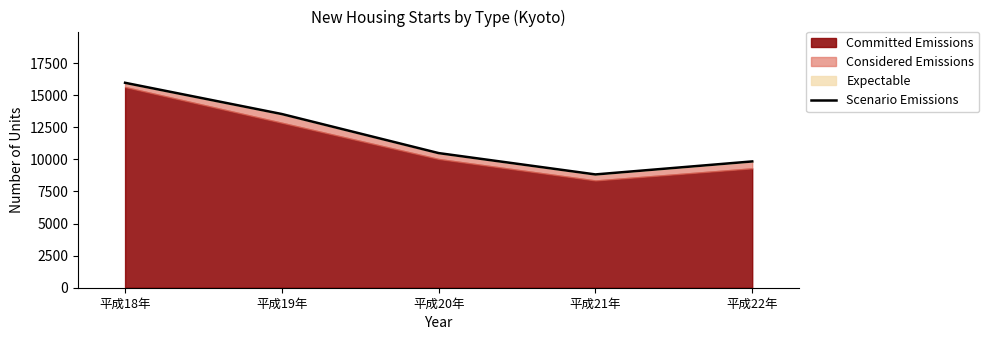

What is the sum of all values?

58631